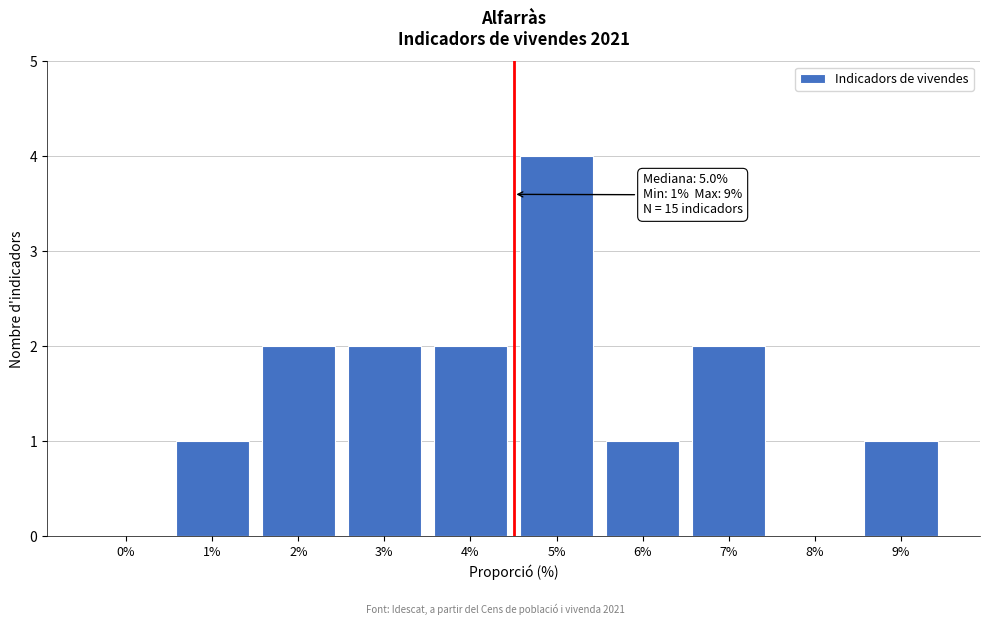

Reading right to left, transcribe all the data shown in this chart.

9%=1	8%=0	7%=2	6%=1	5%=4	4%=2	3%=2	2%=2	1%=1	0%=0